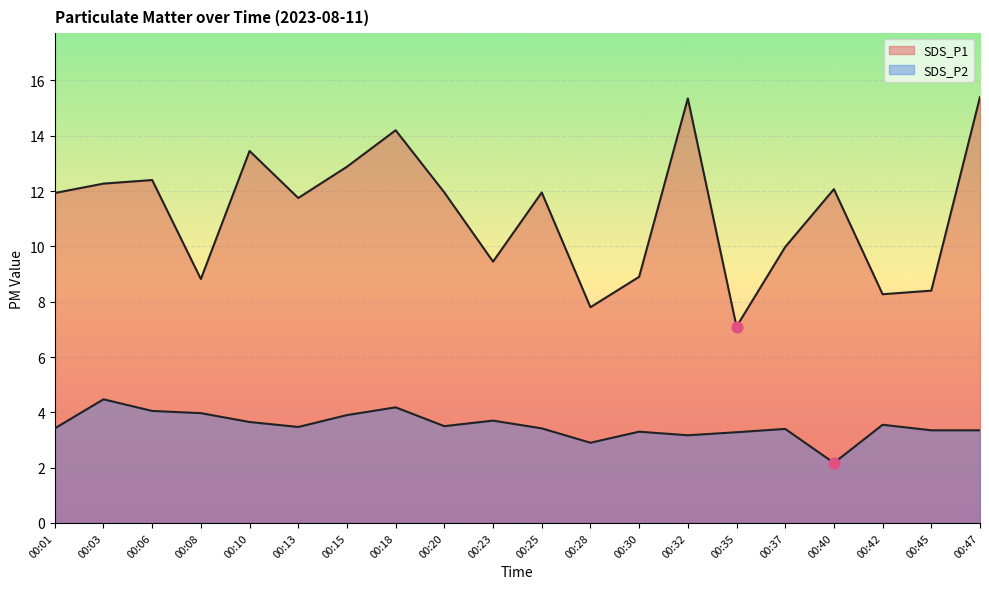

Is the value of SDS_P1 at 00:45 greater than the value of SDS_P2 at 00:37?

Yes